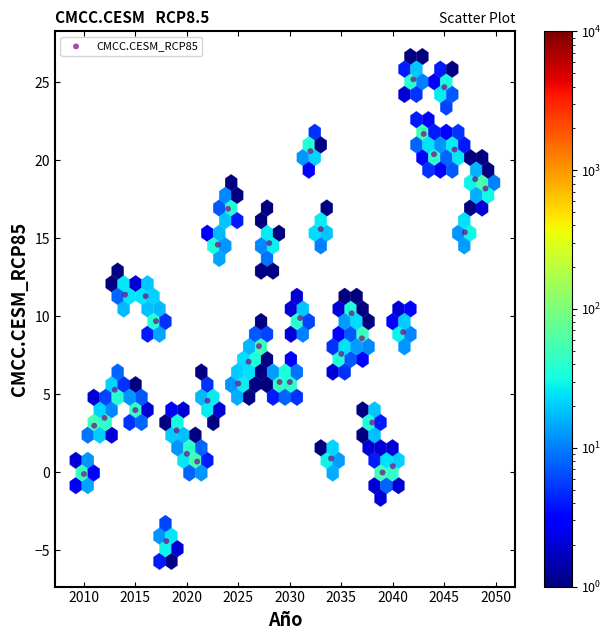

What is the range of X values (max minus min)?

39.0